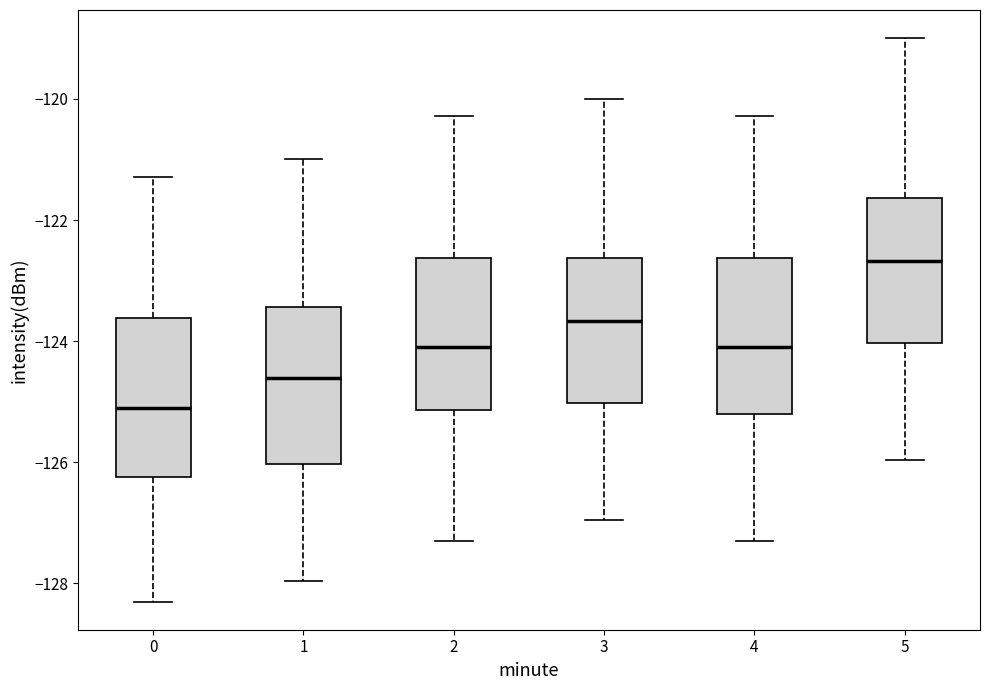

Where does the upper whisker of the box at x = 0 end on the y-axis? The values are not printed on the chart, so give them approximately, as read against the axis.

-121.2